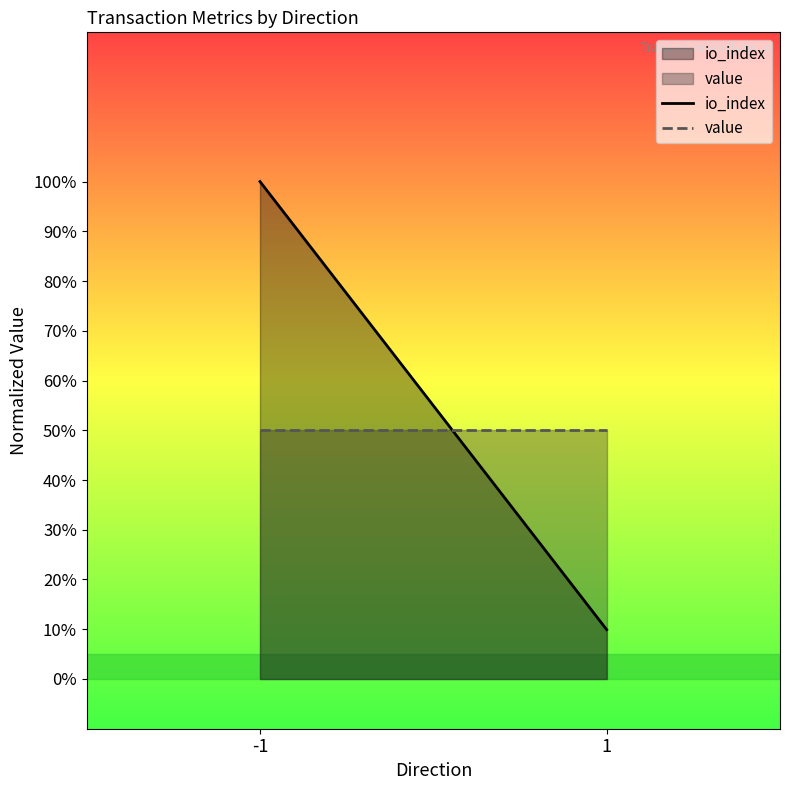

Is the value of value at -1 greater than the value of io_index at -1?

No